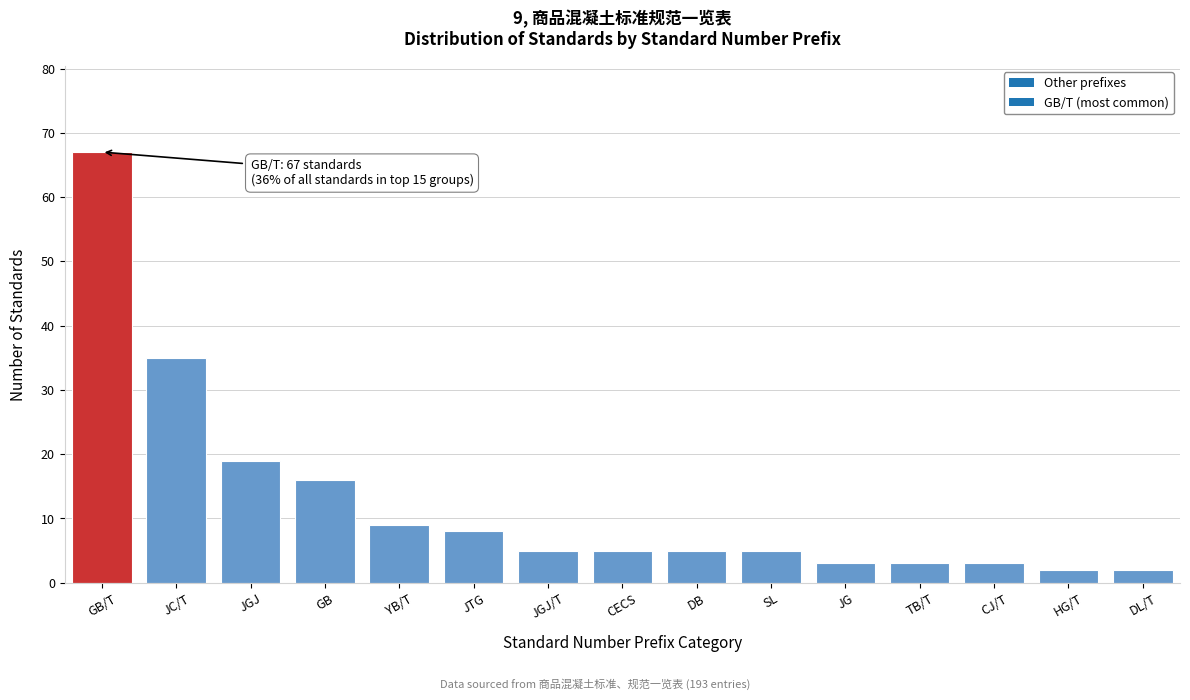

Reading left to right, transcribe all the data shown in this chart.

67	35	19	16	9	8	5	5	5	5	3	3	3	2	2